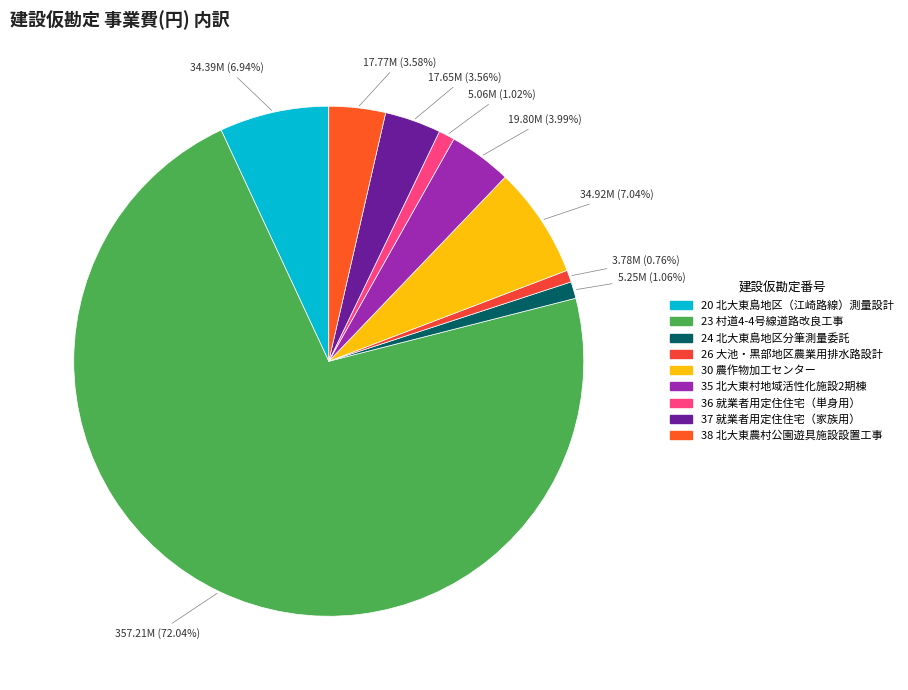

To the nearest percent, what is the difference between the largest and smallest slice percentages?

71%